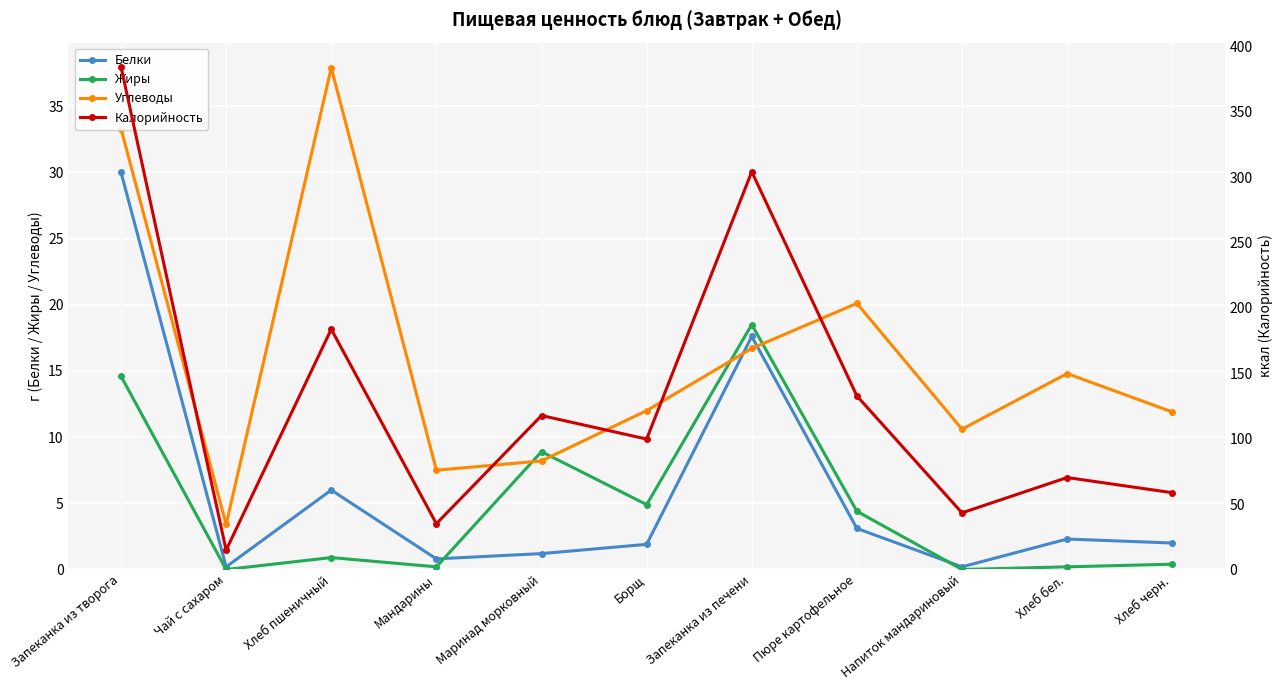

What is the difference between the Белки values at Маринад морковный and Хлеб бел.?

1.1